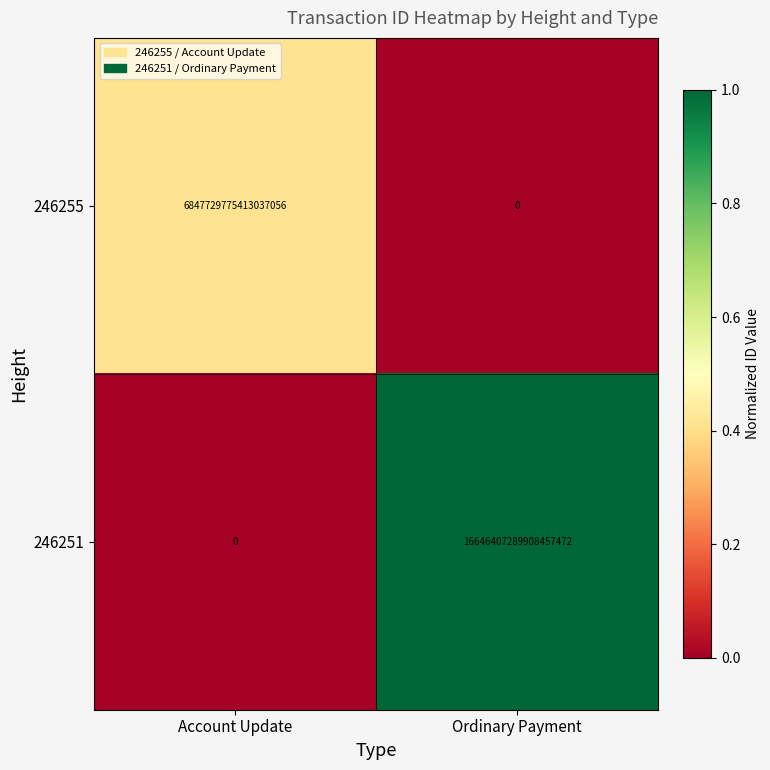

Between Account Update and Ordinary Payment, which series saw the biggest shift?

246251